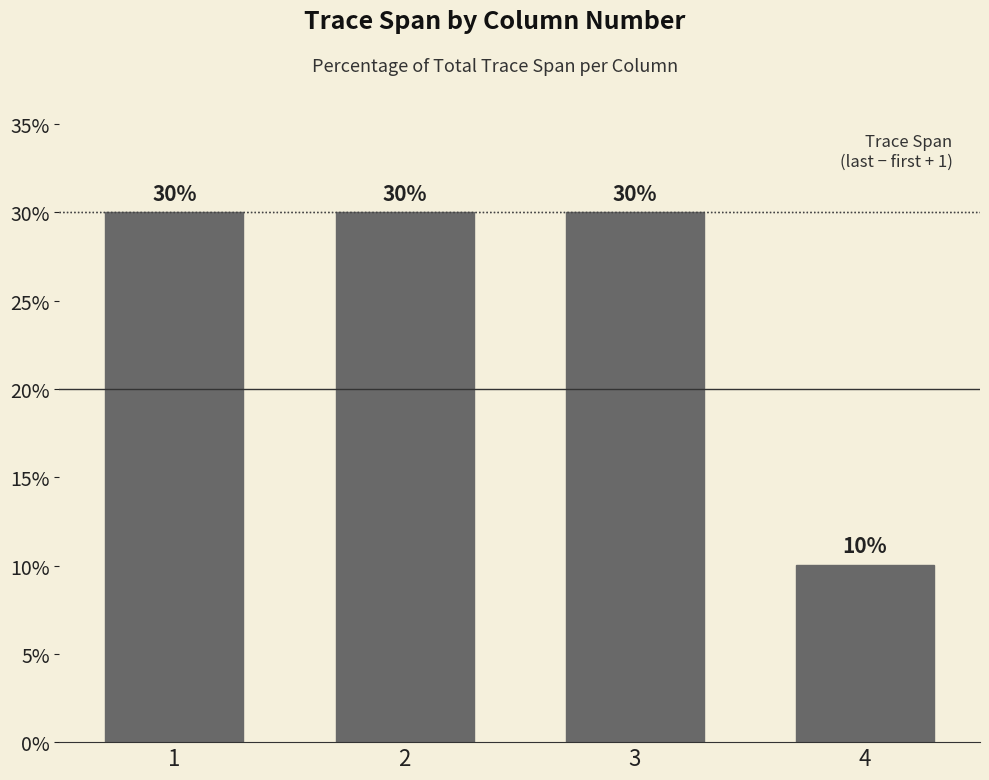

Reading left to right, transcribe all the data shown in this chart.

1=30.0	2=30.0	3=30.0	4=10.0